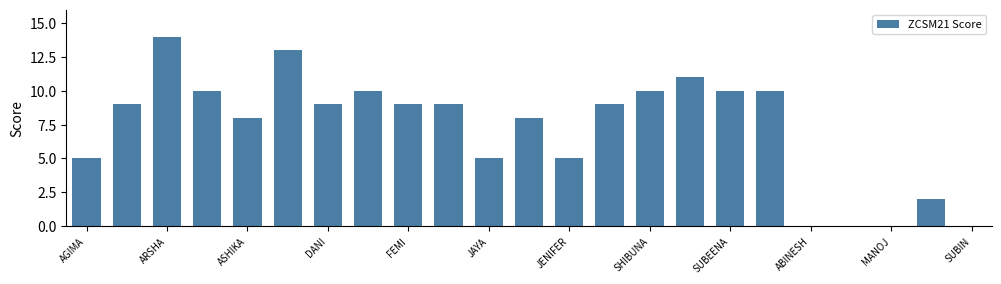

What is the sum of all values?

166